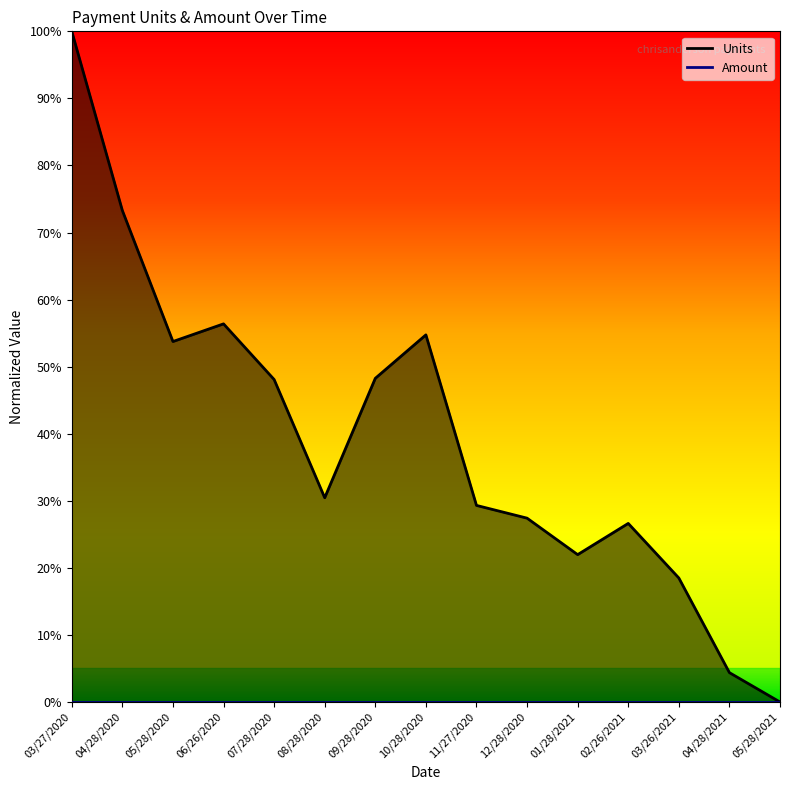

List the labels in order of value, largest first.

03/27/2020, 04/28/2020, 06/26/2020, 10/28/2020, 05/28/2020, 09/28/2020, 07/28/2020, 08/28/2020, 11/27/2020, 12/28/2020, 02/26/2021, 01/28/2021, 03/26/2021, 04/28/2021, 05/28/2021